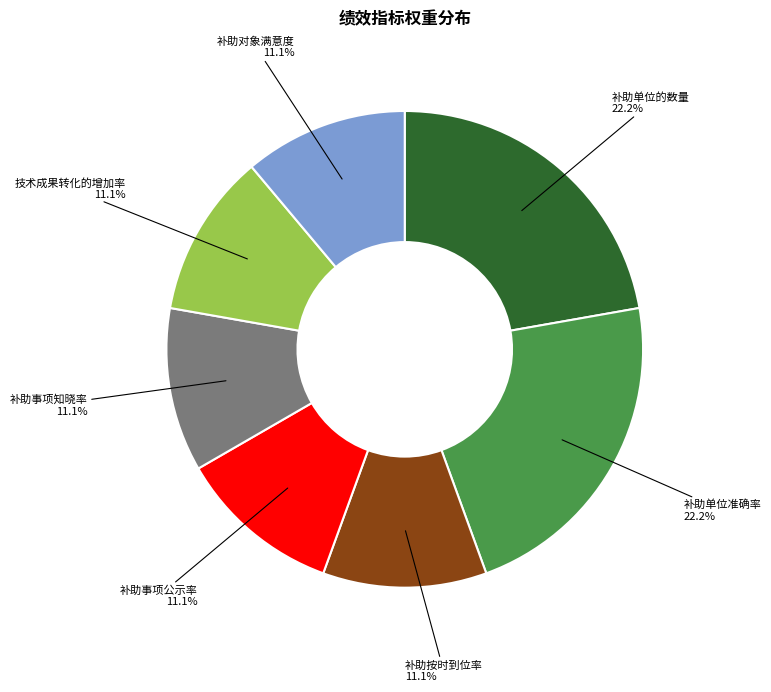

Does any single category account for the majority?

No